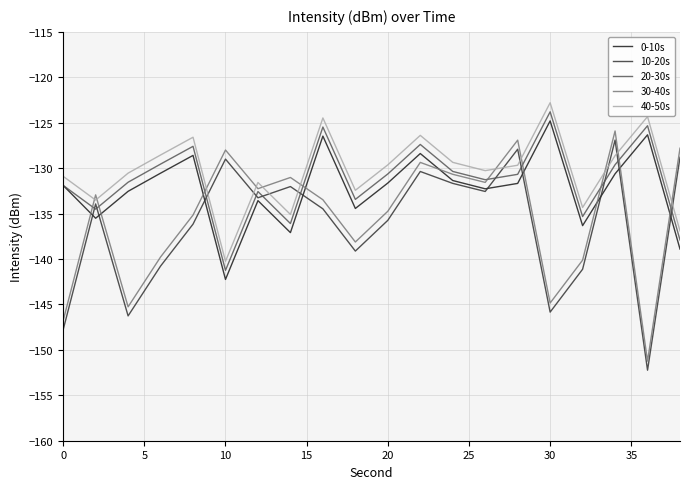

Which series ends up on top after the final intersection of 30-40s and 40-50s?

30-40s